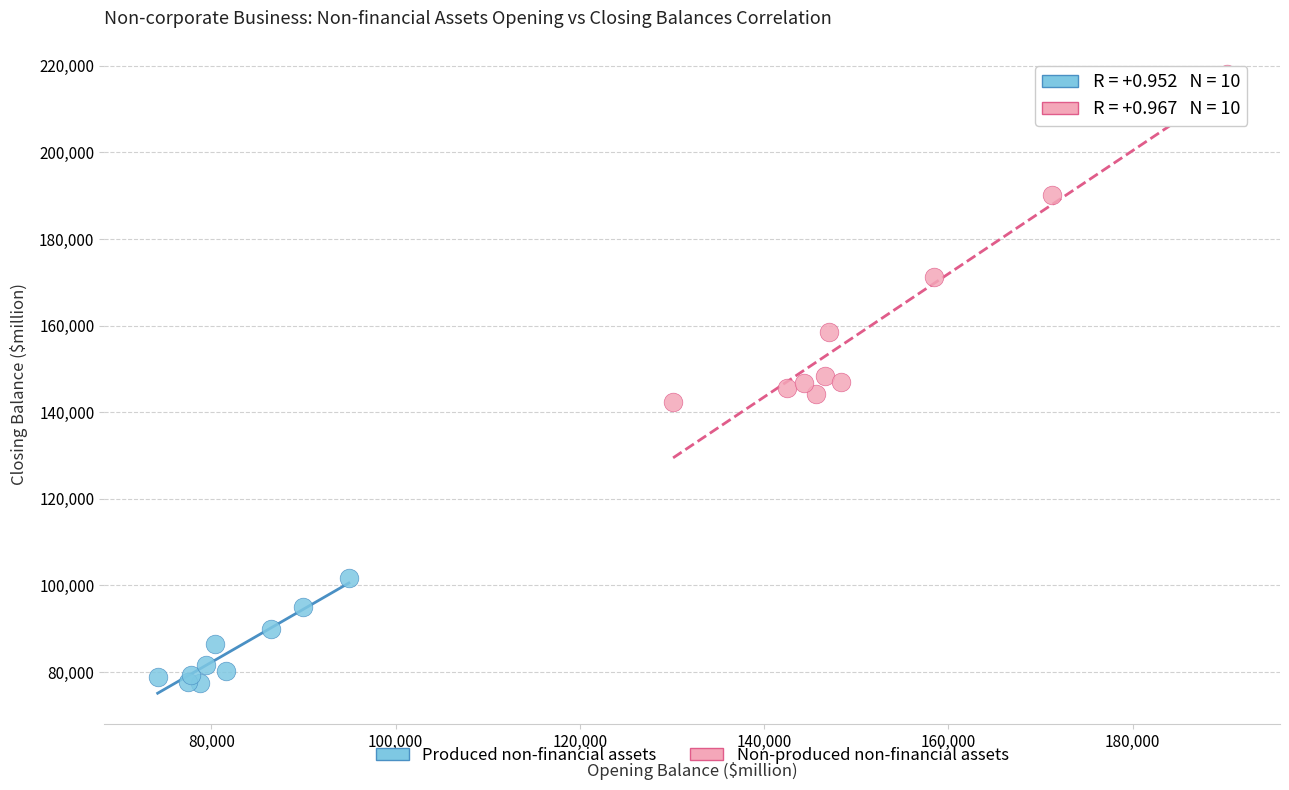

Which series has the largest Y range (max minus min)?

Non-produced non-financial assets